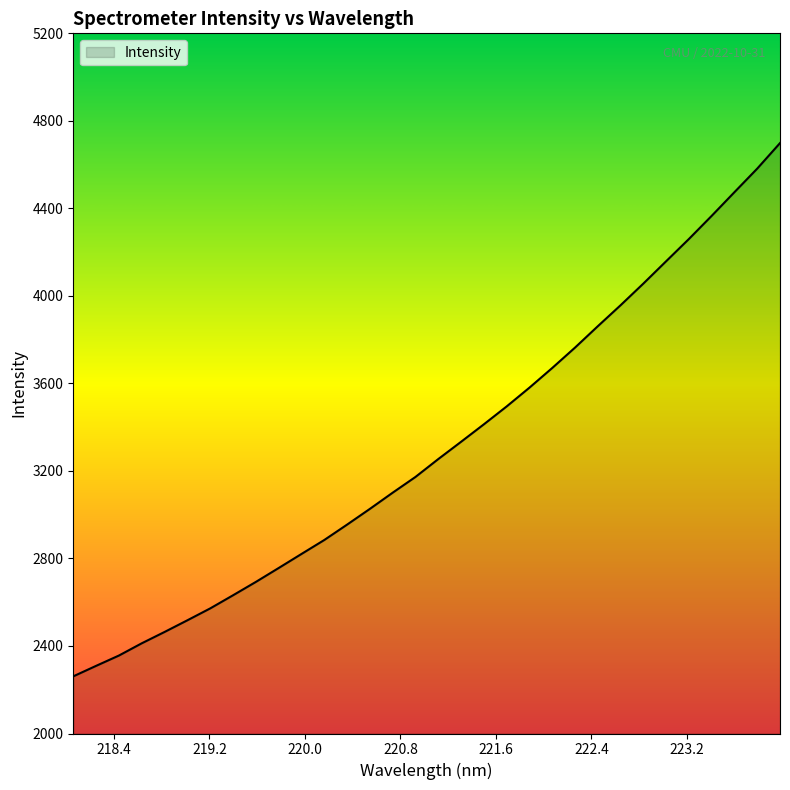

What is the difference between the maximum and minimum values?

2437.2